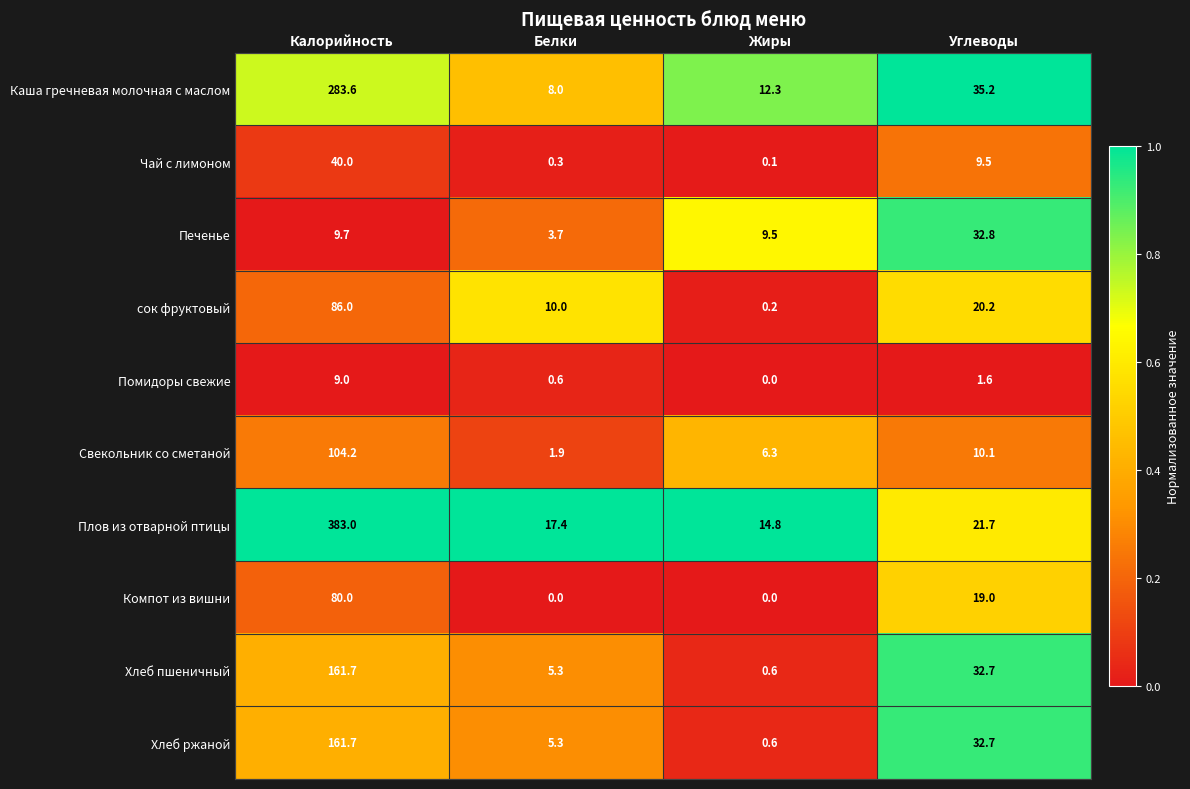

What is the difference between the Плов из отварной птицы values at Белки and Жиры?

2.6